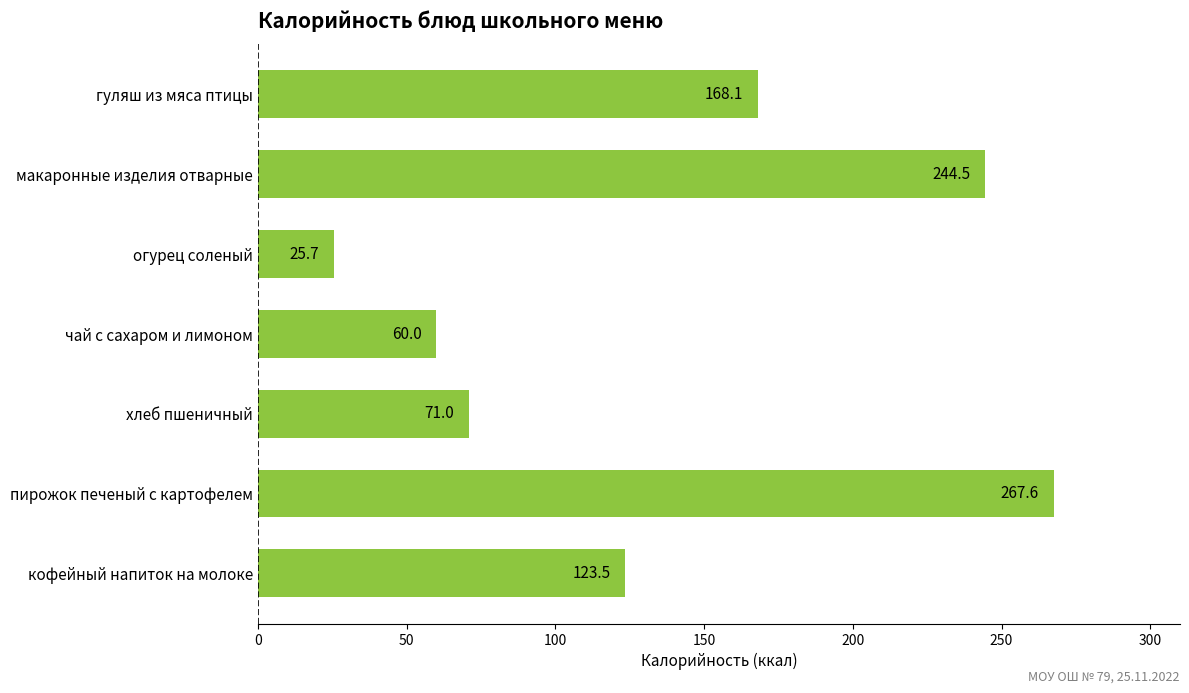

What is the difference between the second highest and second lowest values?

184.5